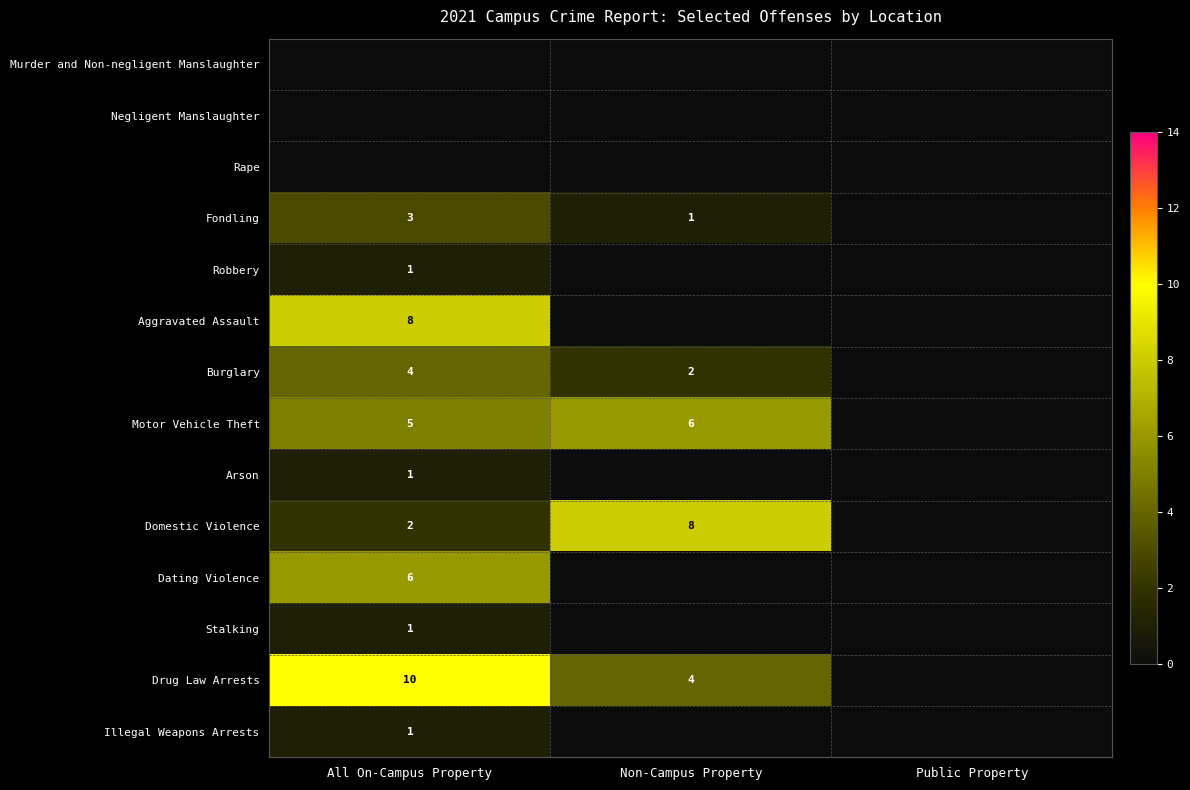

Which series has the widest spread of values?

Drug Law Arrests